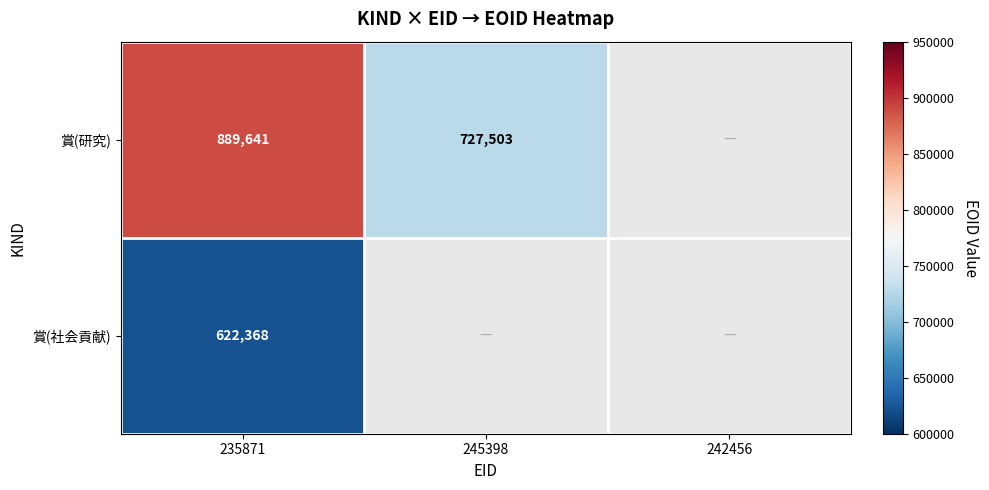

The 賞(研究) series shows 1016169 at 245398. True or false?

False